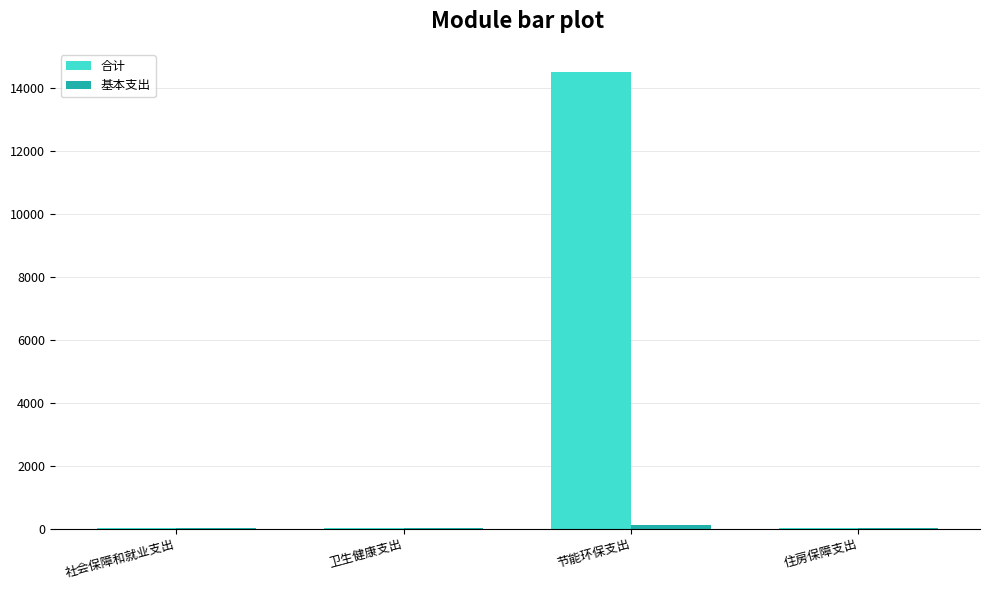

Which series changed the most between 社会保障和就业支出 and 节能环保支出?

合计